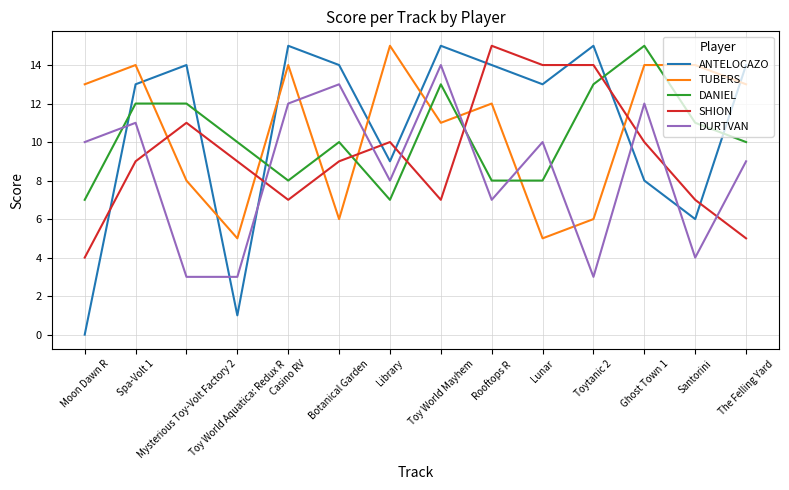

What is the sum of all DANIEL values?

144